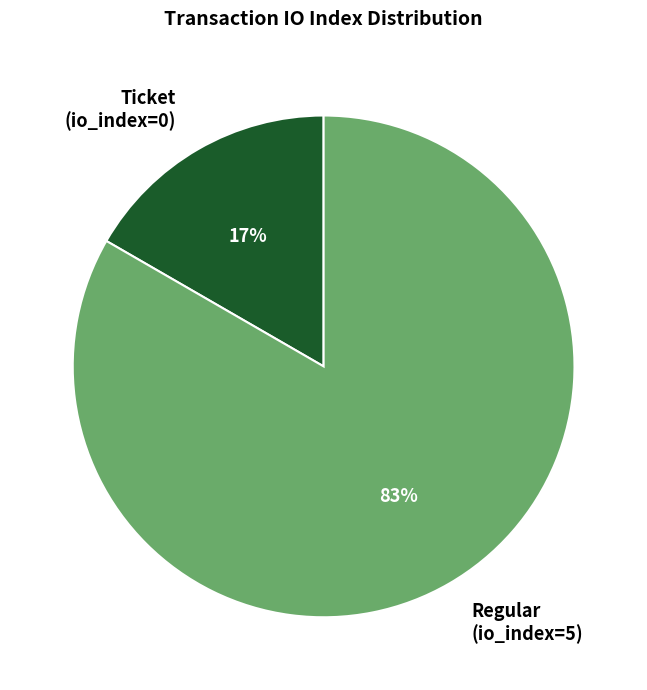

Is it true that Ticket (io_index=0) is 17% of the pie?

True